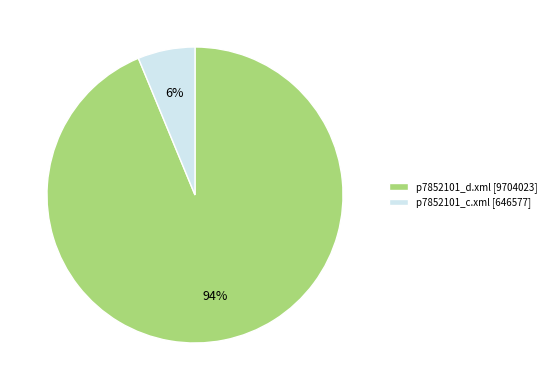

What is the smallest slice in the pie chart?

p7852101_c.xml